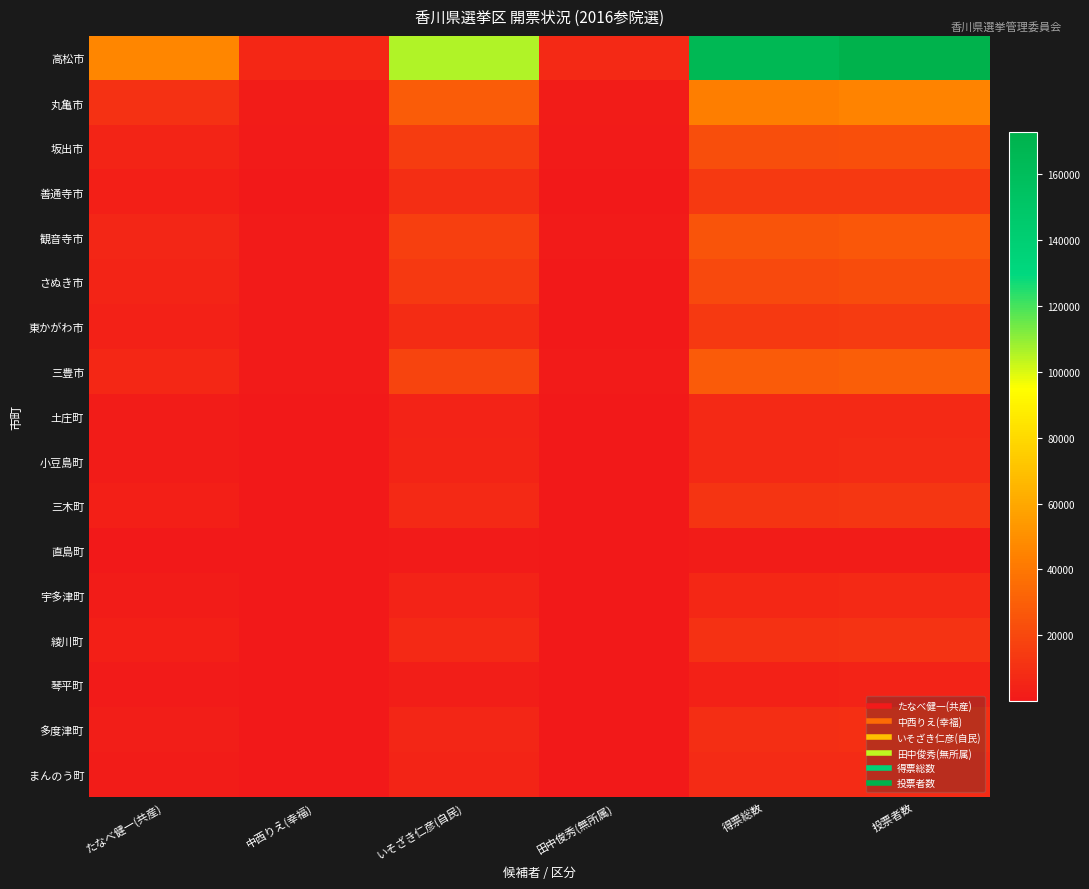

Reading right to left, extract all data points from this chart.

高松市: 投票者数=172787	得票総数=165382	田中俊秀(無所属)=7460	いそざき仁彦(自民)=105402	中西りえ(幸福)=6164	たなべ健一(共産)=46356
丸亀市: 投票者数=44658	得票総数=42879	田中俊秀(無所属)=1904	いそざき仁彦(自民)=28538	中西りえ(幸福)=1897	たなべ健一(共産)=10540
坂出市: 投票者数=23294	得票総数=22381	田中俊秀(無所属)=761	いそざき仁彦(自民)=15325	中西りえ(幸福)=920	たなべ健一(共産)=5375
善通寺市: 投票者数=14125	得票総数=13619	田中俊秀(無所属)=633	いそざき仁彦(自民)=9429	中西りえ(幸福)=546	たなべ健一(共産)=3011
観音寺市: 投票者数=26585	得票総数=25184	田中俊秀(無所属)=1366	いそざき仁彦(自民)=16462	中西りえ(幸福)=1318	たなべ健一(共産)=6038
さぬき市: 投票者数=21745	得票総数=20548	田中俊秀(無所属)=710	いそざき仁彦(自民)=13592	中西りえ(幸福)=909	たなべ健一(共産)=5337
東かがわ市: 投票者数=14887	得票総数=14118	田中俊秀(無所属)=546	いそざき仁彦(自民)=8696	中西りえ(幸福)=874	たなべ健一(共産)=4002
三豊市: 投票者数=29422	得票総数=28123	田中俊秀(無所属)=1251	いそざき仁彦(自民)=18814	中西りえ(幸福)=1310	たなべ健一(共産)=6748
土庄町: 投票者数=7429	得票総数=6954	田中俊秀(無所属)=226	いそざき仁彦(自民)=4470	中西りえ(幸福)=517	たなべ健一(共産)=1741
小豆島町: 投票者数=7762	得票総数=7403	田中俊秀(無所属)=185	いそざき仁彦(自民)=4893	中西りえ(幸福)=466	たなべ健一(共産)=1859
三木町: 投票者数=12292	得票総数=11714	田中俊秀(無所属)=469	いそざき仁彦(自民)=7501	中西りえ(幸福)=506	たなべ健一(共産)=3238
直島町: 投票者数=1712	得票総数=1615	田中俊秀(無所属)=86	いそざき仁彦(自民)=1006	中西りえ(幸福)=143	たなべ健一(共産)=380
宇多津町: 投票者数=7085	得票総数=6774	田中俊秀(無所属)=316	いそざき仁彦(自民)=4548	中西りえ(幸福)=372	たなべ健一(共産)=1538
綾川町: 投票者数=11284	得票総数=10839	田中俊秀(無所属)=476	いそざき仁彦(自民)=7107	中西りえ(幸福)=459	たなべ健一(共産)=2797
琴平町: 投票者数=4319	得票総数=4118	田中俊秀(無所属)=134	いそざき仁彦(自民)=2686	中西りえ(幸福)=276	たなべ健一(共産)=1022
多度津町: 投票者数=9828	得票総数=9399	田中俊秀(無所属)=491	いそざき仁彦(自民)=6068	中西りえ(幸福)=429	たなべ健一(共産)=2411
まんのう町: 投票者数=8179	得票総数=7874	田中俊秀(無所属)=254	いそざき仁彦(自民)=5317	中西りえ(幸福)=457	たなべ健一(共産)=1846